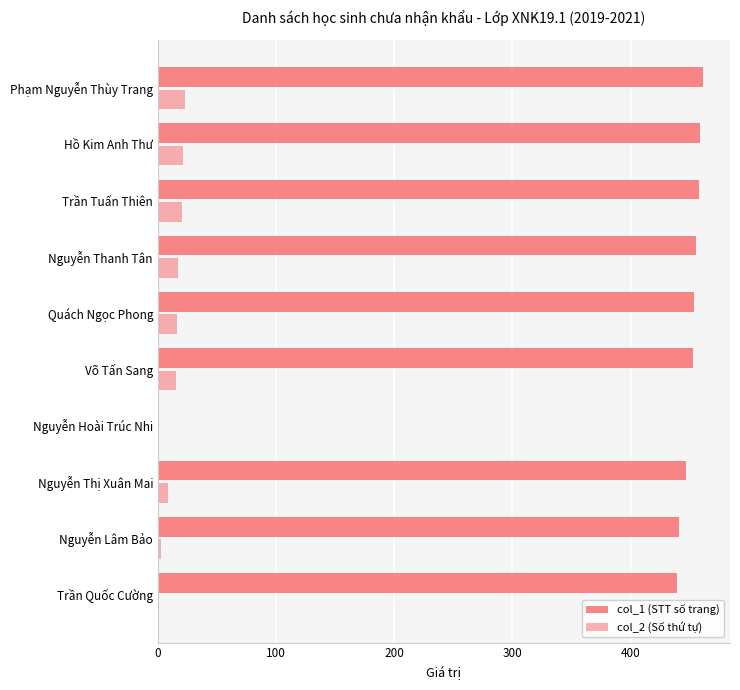

Count the number of categories in the chart.

10